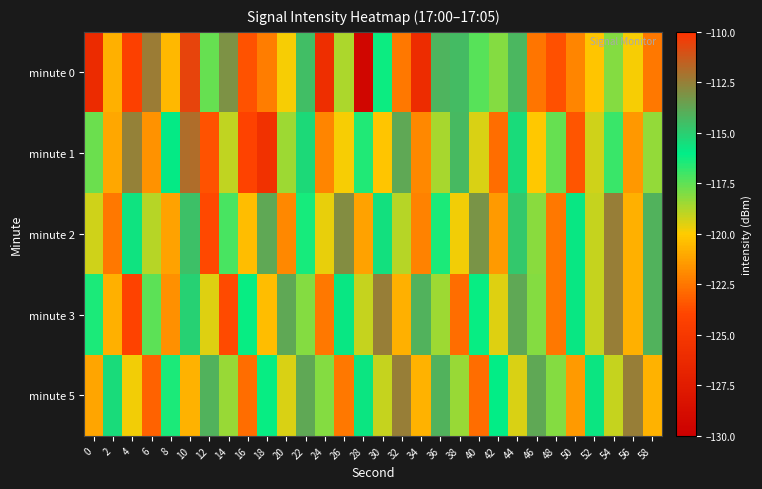

Reading left to right, list all the values displayed in this chart.

minute 0: 0=-126.1	2=-120.8	4=-124.2	6=-112.4	8=-120.6	10=-110.6	12=-117.6	14=-113.1	16=-123.5	18=-122.3	20=-119.9	22=-114.5	24=-125.9	26=-118.7	28=-129.4	30=-116.2	32=-122.4	34=-126.1	36=-114.2	38=-114.4	40=-117.4	42=-118.1	44=-114.3	46=-122.5	48=-123.6	50=-122.1	52=-120.2	54=-118.1	56=-119.9	58=-122.4
minute 1: 0=-117.7	2=-121.1	4=-112.6	6=-121.6	8=-115.9	10=-111.9	12=-123.6	14=-119.0	16=-124.1	18=-125.6	20=-118.5	22=-115.3	24=-122.1	26=-119.9	28=-116.5	30=-120.2	32=-113.8	34=-122.0	36=-118.7	38=-114.3	40=-119.5	42=-122.8	44=-115.4	46=-120.1	48=-117.7	50=-123.4	52=-119.2	54=-116.9	56=-121.6	58=-118.3
minute 2: 0=-119.2	2=-122.5	4=-115.7	6=-118.9	8=-121.2	10=-114.6	12=-123.9	14=-117.1	16=-120.5	18=-113.8	20=-122.0	22=-116.3	24=-119.7	26=-112.9	28=-121.2	30=-115.6	32=-118.9	34=-122.1	36=-116.5	38=-119.8	40=-113.1	42=-121.5	44=-114.8	46=-118.1	48=-122.5	50=-115.8	52=-119.1	54=-112.5	56=-120.8	58=-114.1
minute 3: 0=-116.5	2=-120.8	4=-124.1	6=-117.5	8=-121.8	10=-115.1	12=-119.5	14=-123.8	16=-116.1	18=-120.5	20=-113.8	22=-118.1	24=-122.5	26=-115.8	28=-119.1	30=-112.5	32=-120.8	34=-114.1	36=-118.5	38=-122.8	40=-116.1	42=-119.5	44=-113.8	46=-118.1	48=-122.5	50=-115.8	52=-119.1	54=-112.5	56=-120.8	58=-114.1
minute 5: 0=-121.1	2=-115.4	4=-119.8	6=-123.1	8=-116.4	10=-120.8	12=-114.1	14=-118.4	16=-122.8	18=-116.1	20=-119.4	22=-113.8	24=-118.1	26=-122.4	28=-115.8	30=-119.1	32=-112.4	34=-120.8	36=-114.1	38=-118.4	40=-122.8	42=-116.1	44=-119.4	46=-113.8	48=-118.1	50=-121.4	52=-115.8	54=-119.1	56=-112.4	58=-120.8